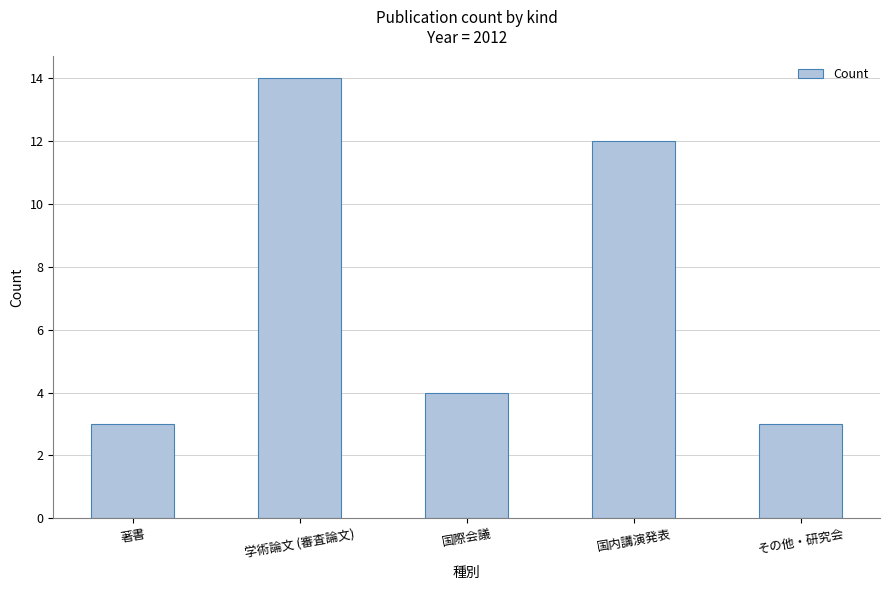

What is the difference between the second highest and second lowest values?

9